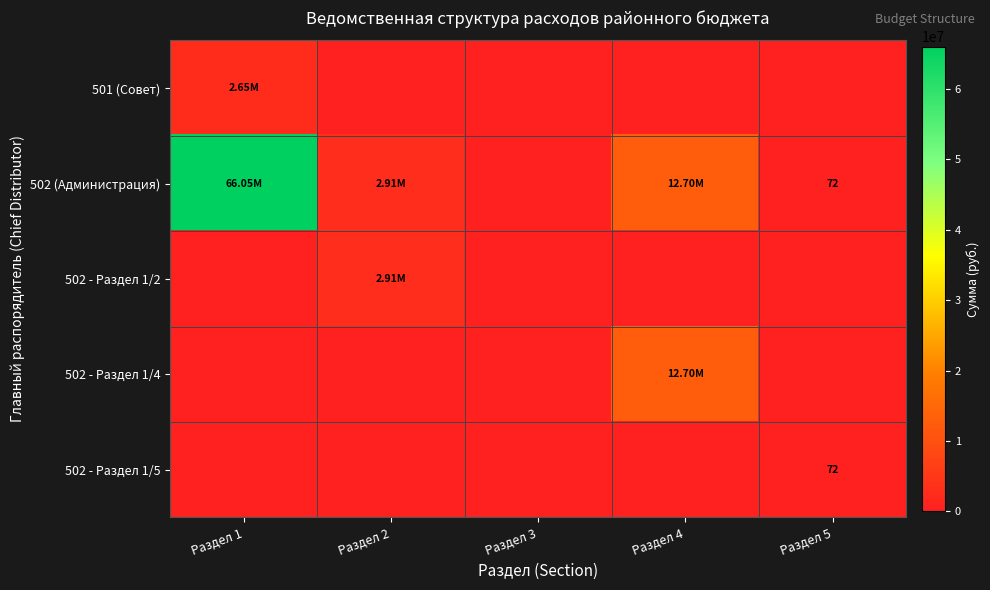

Which series has the largest total across all categories?

502 (Администрация)